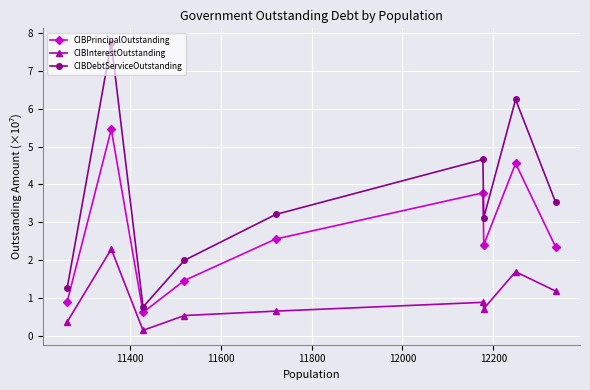

What is the difference between the maximum and minimum values in the CIBPrincipalOutstanding series?

4.8